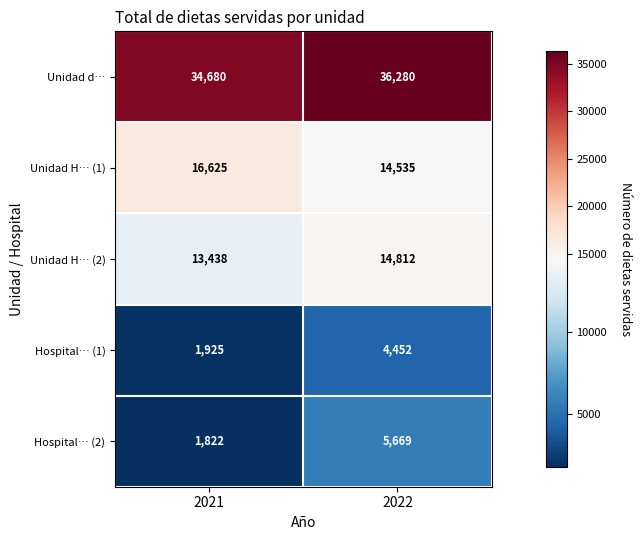

What is the sum of all Hospital… (2) values?

7491